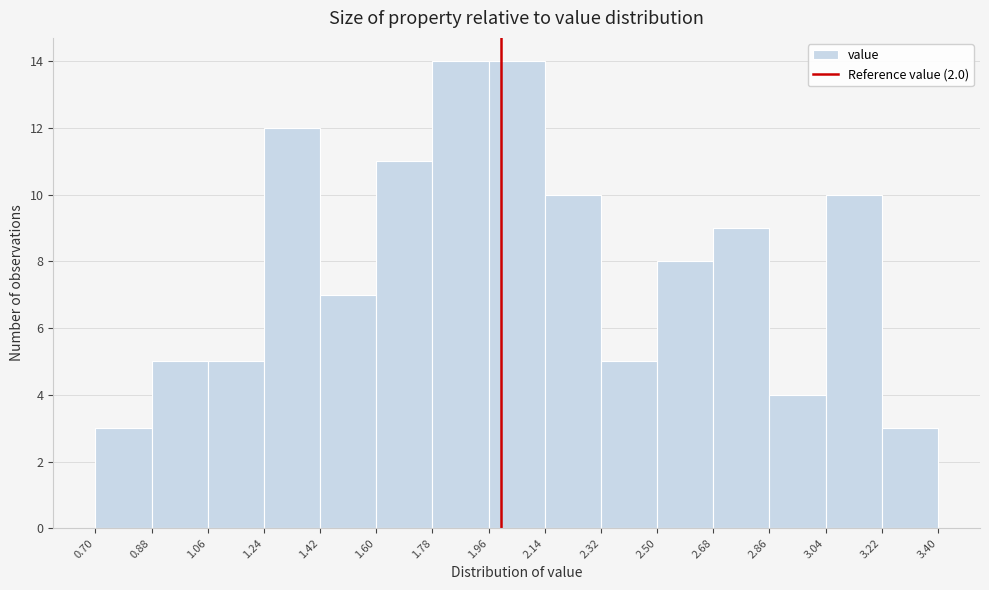

Reading left to right, transcribe this chart: for each bar, give the range it covers on the x-axis and its height. The values are not printed on the chart, so give them approximately, as read against the axis.

0.70 to 0.88: 3
0.88 to 1.06: 5
1.06 to 1.24: 5
1.24 to 1.42: 12
1.42 to 1.60: 7
1.60 to 1.78: 11
1.78 to 1.96: 14
1.96 to 2.14: 14
2.14 to 2.32: 10
2.32 to 2.50: 5
2.50 to 2.68: 8
2.68 to 2.86: 9
2.86 to 3.04: 4
3.04 to 3.22: 10
3.22 to 3.40: 3